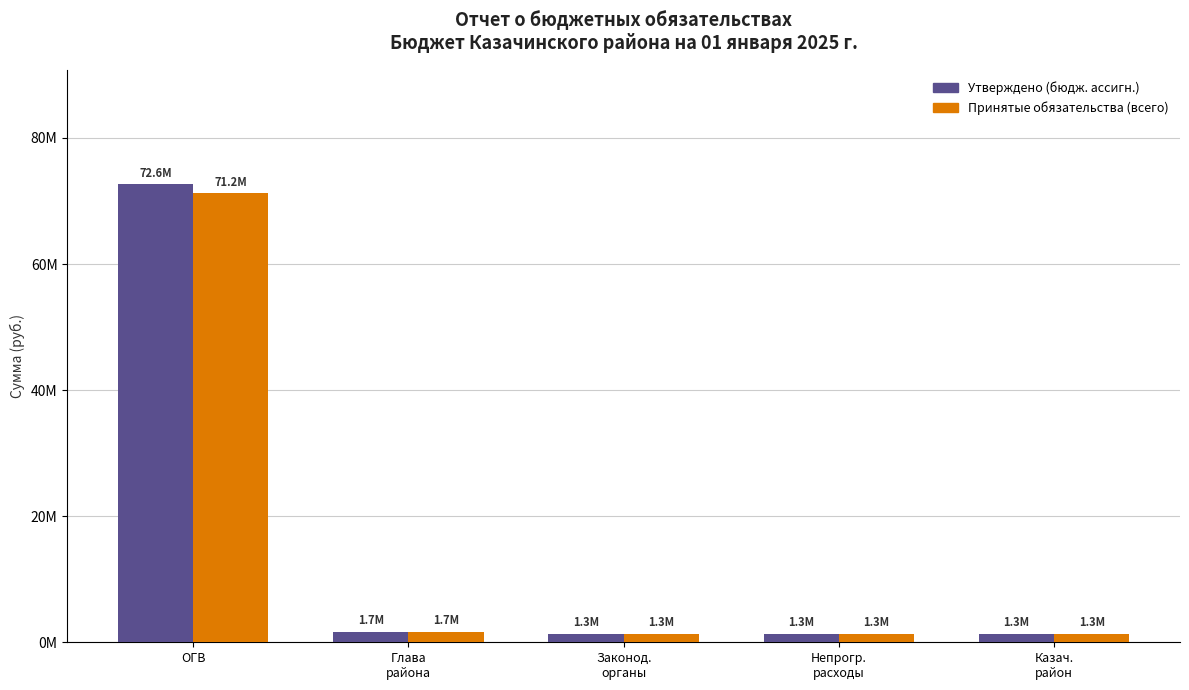

What are all the series names shown in the legend?

Утверждено (бюдж. ассигн.), Принятые обязательства (всего)